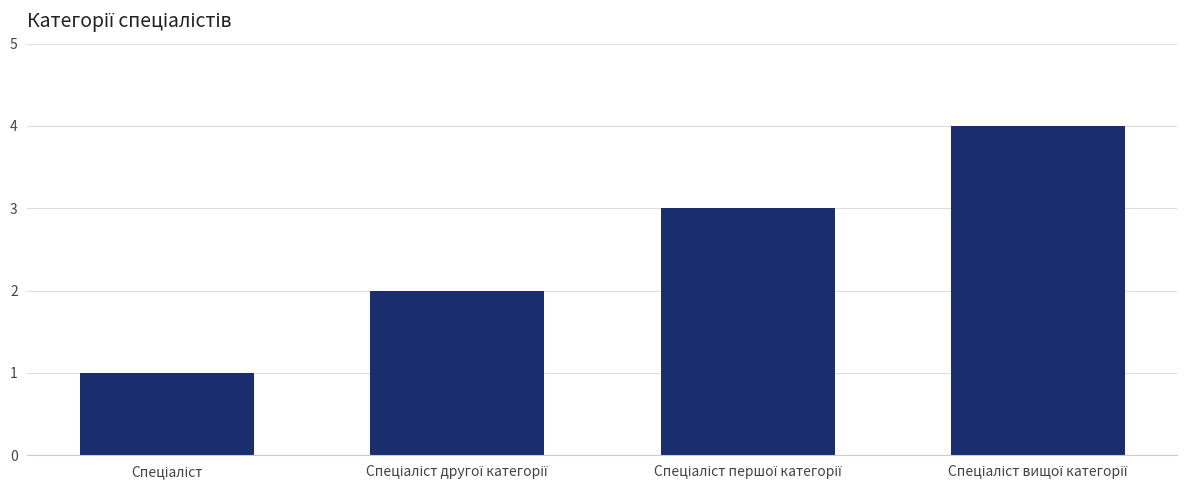

Reading left to right, list all the values displayed in this chart.

1	2	3	4